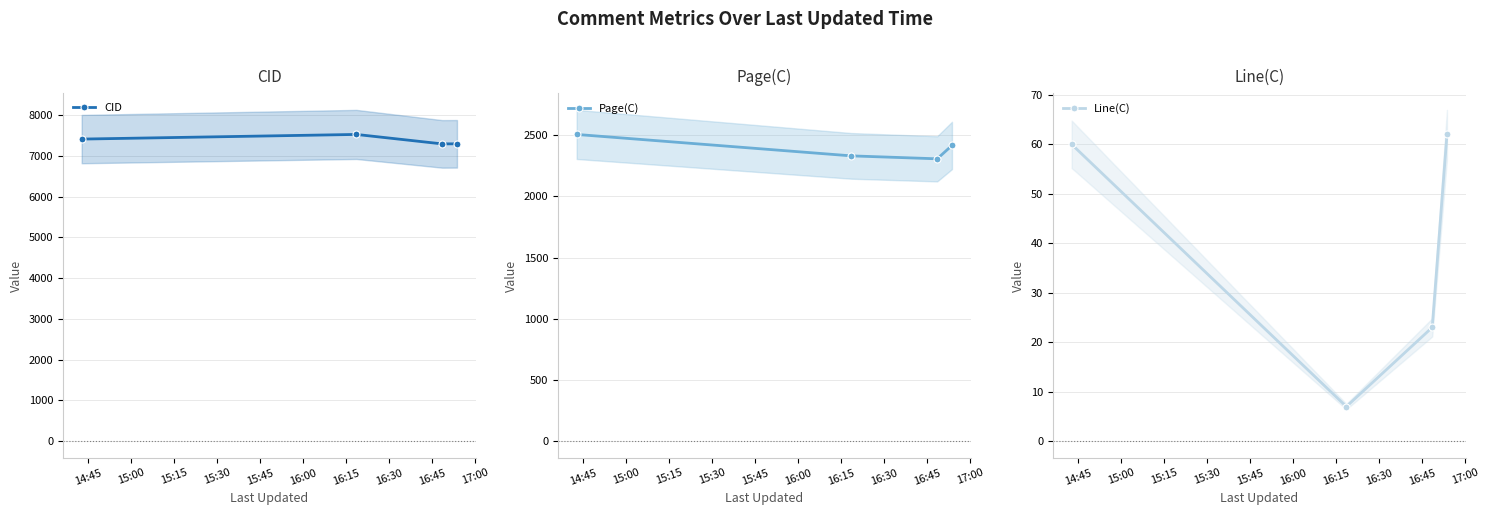

Reading right to left, transcribe all the data shown in this chart.

CID: 7296	7294	7526	7412
Page(C): 2415	2306	2330	2505
Line(C): 62	23	7	60